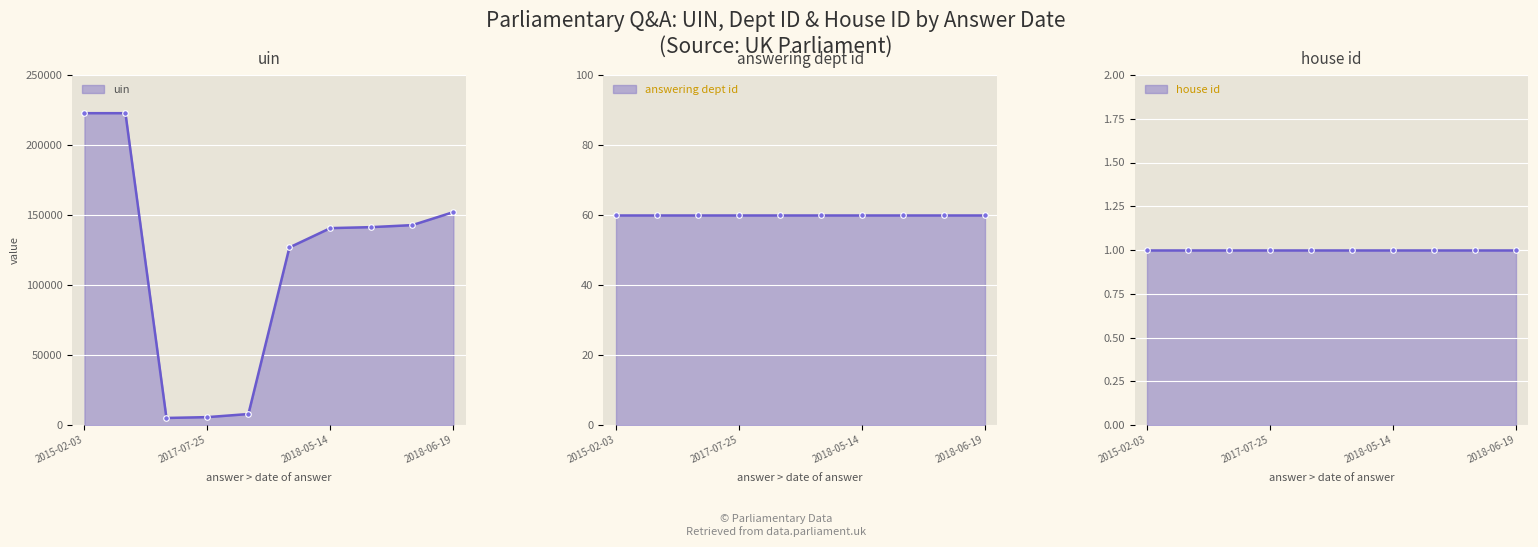

True or false: uin has more than 1 interior local peaks.

False